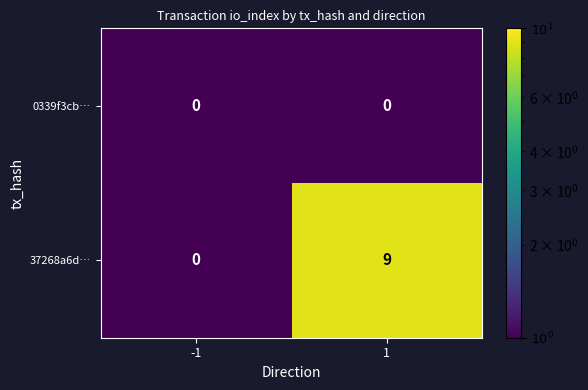

The value of 37268a6d… at 1 is 13. True or false?

False